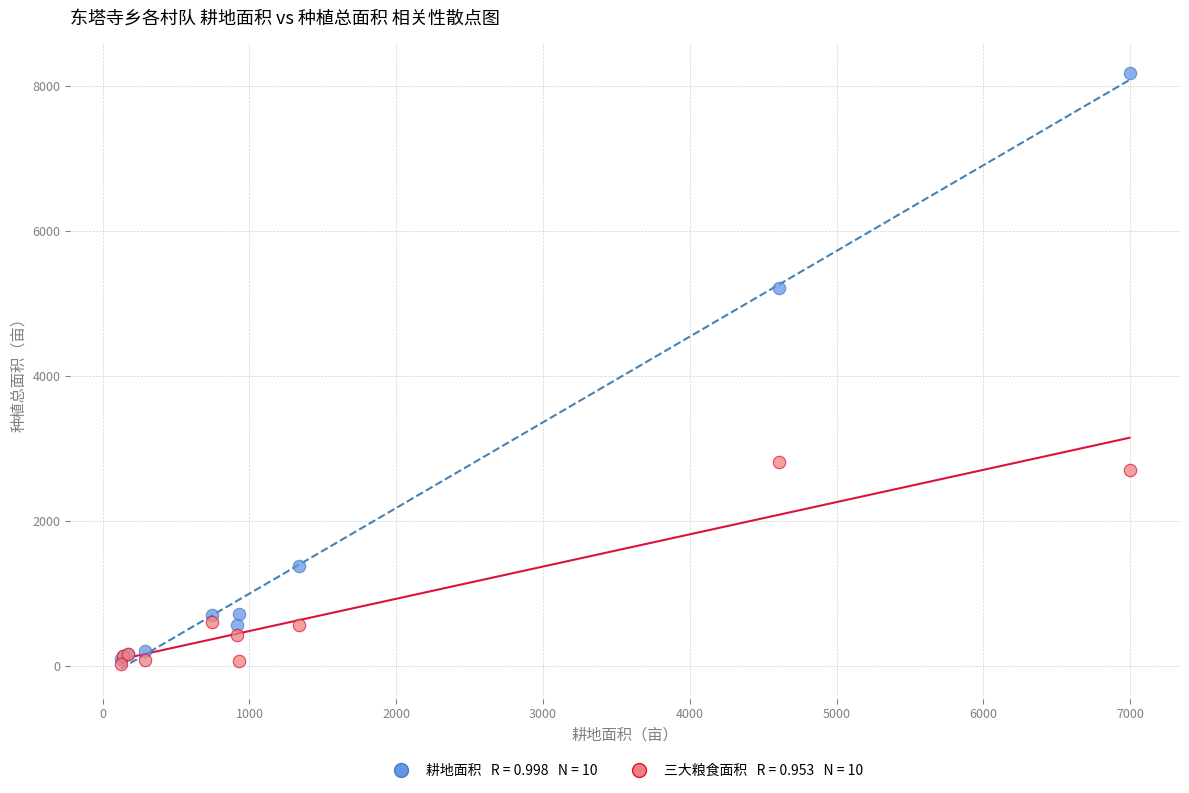

Across all series, what Y value is closest to 4105?

5217